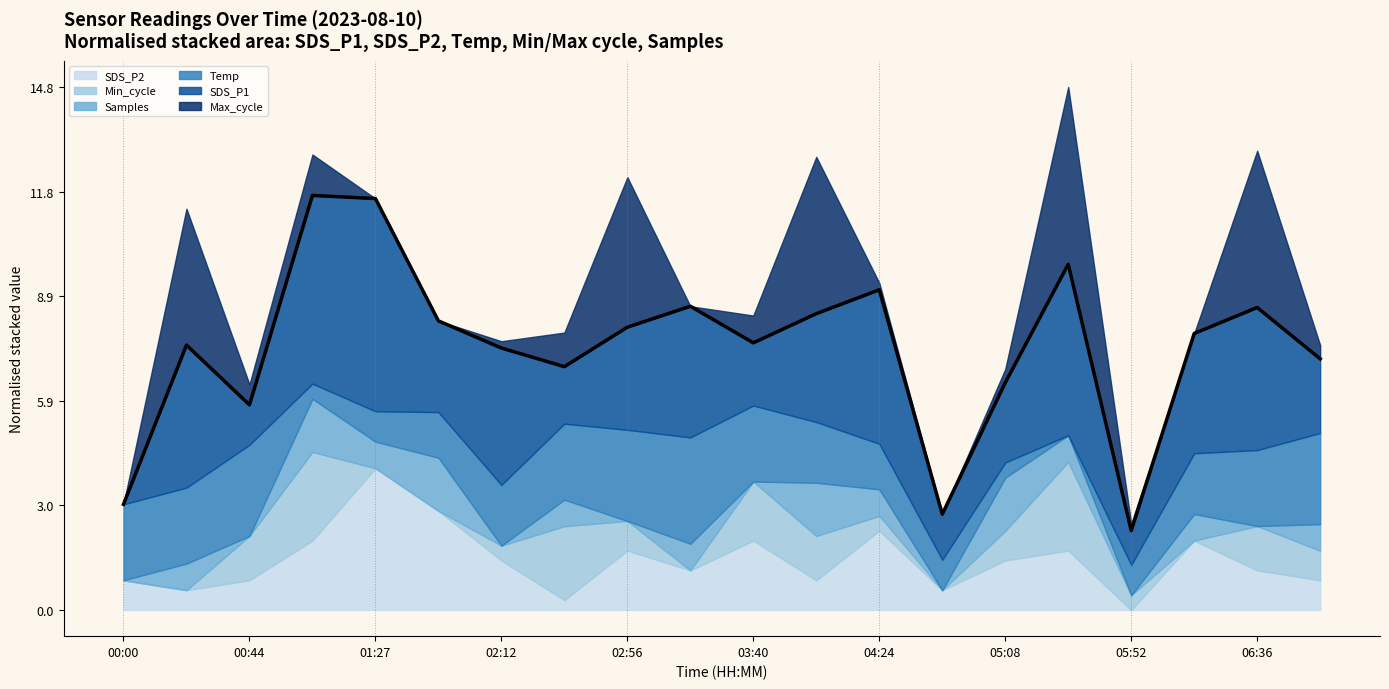

True or false: the data has more than 2 interior local peaks.

True